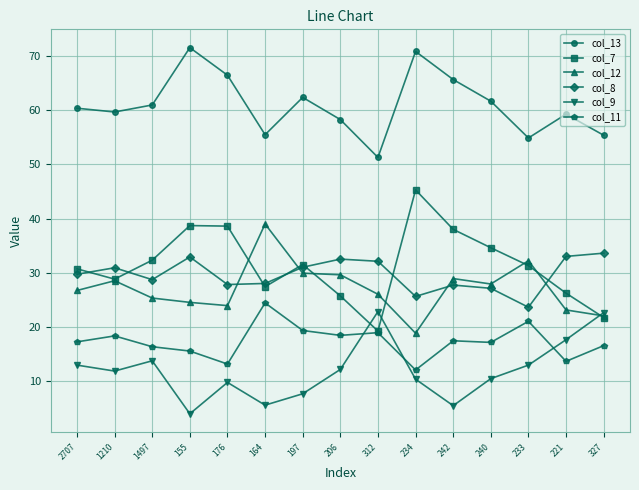

What is the label of the 1st point from the left?

2707